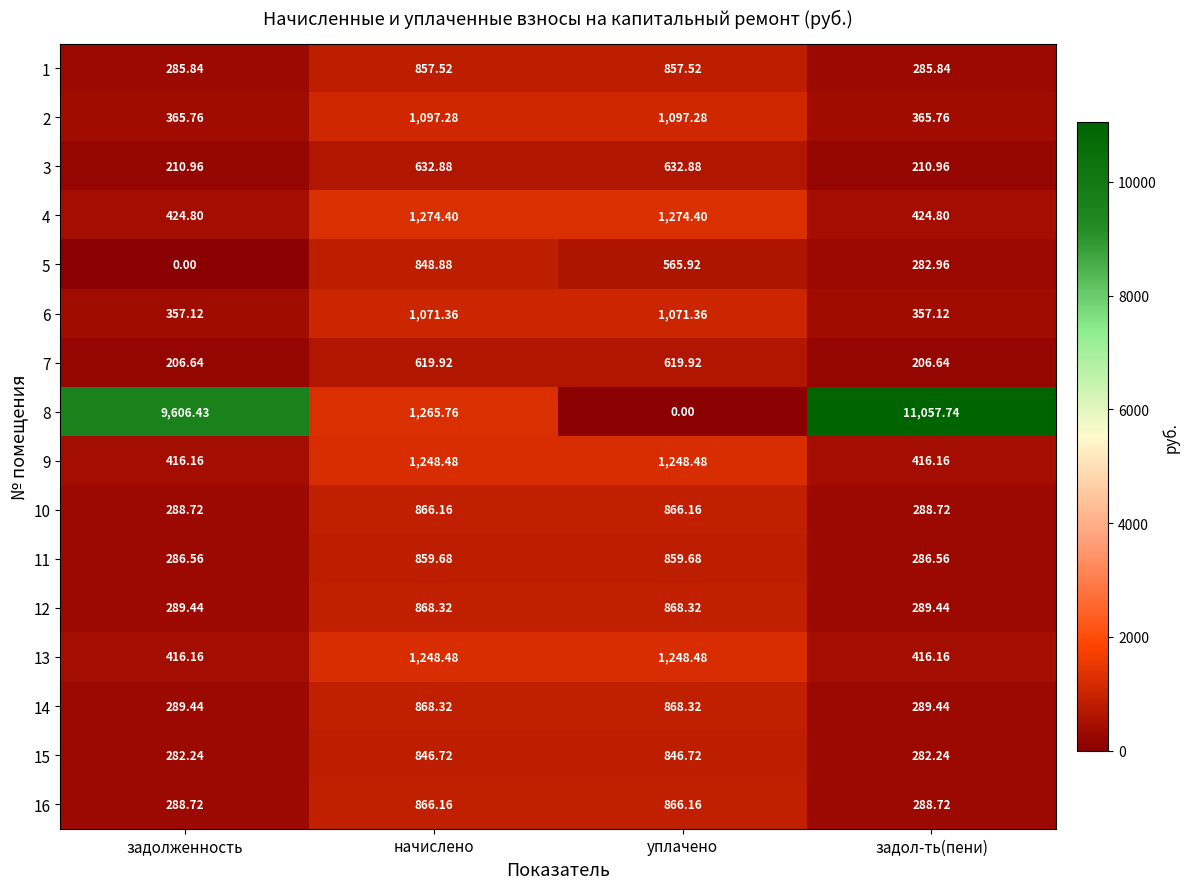

Which series has the largest range (max minus min)?

8